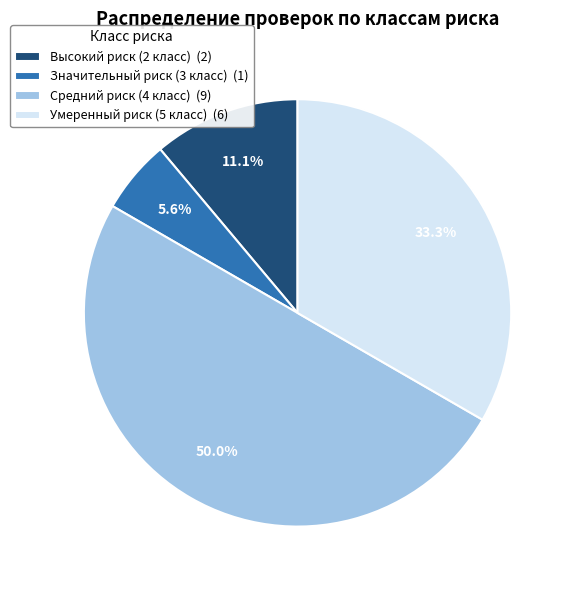

Approximately how many times larger is the value at Высокий риск (2 класс) (2) compared to Умеренный риск (5 класс) (6)?

0.3